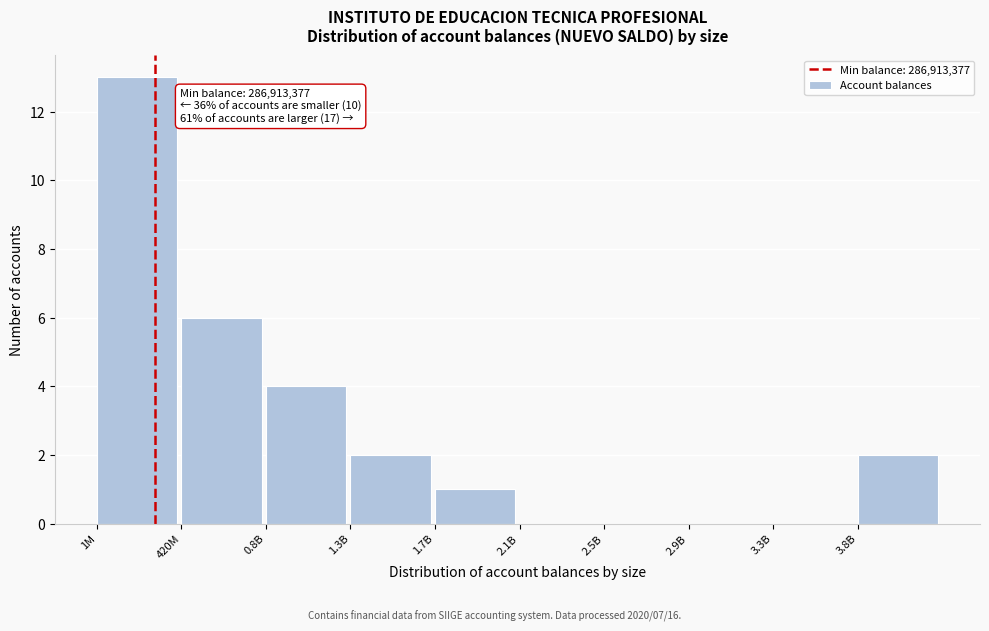

Reading left to right, what are all the values shown in this chart?

1M=13	420M=6	0.8B=4	1.3B=2	1.7B=1	2.1B=0	2.5B=0	2.9B=0	3.3B=0	3.8B=2